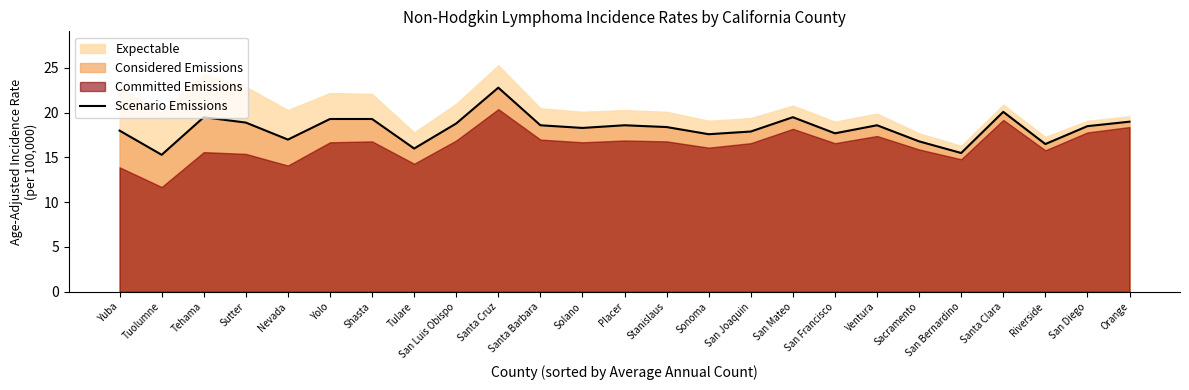

True or false: the data shows 17.0 at Nevada.

True